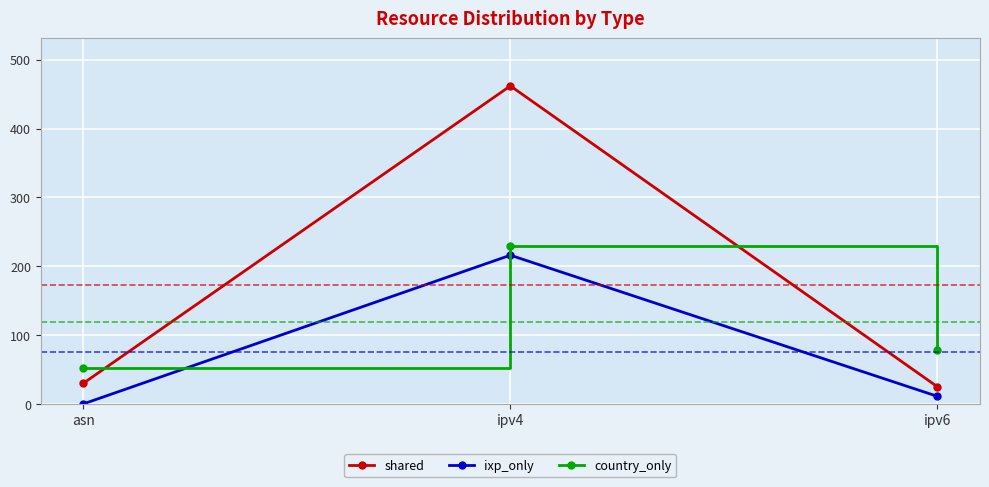

What is the spread (max minus min) of values at ipv4?

246